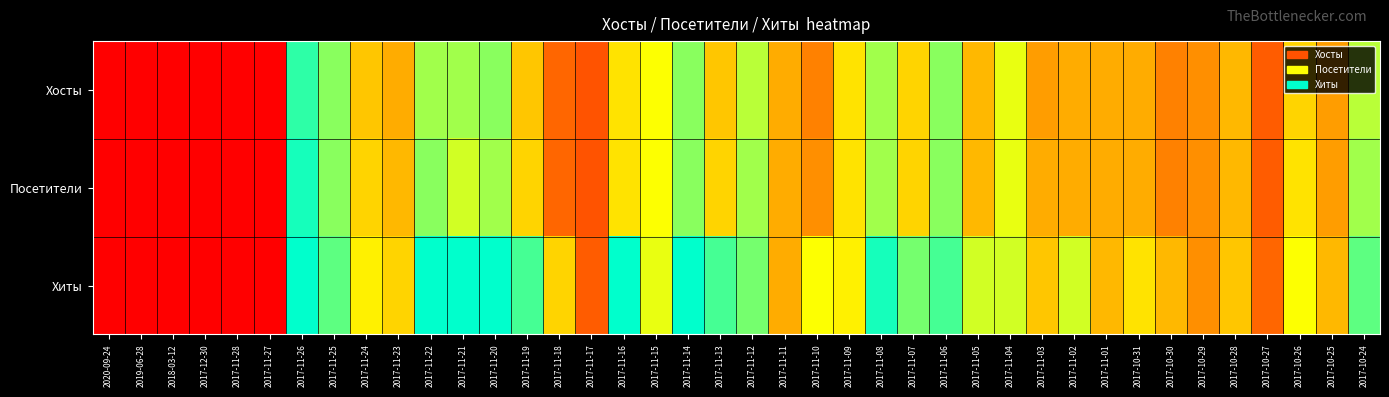

What is the greatest value displayed?

45